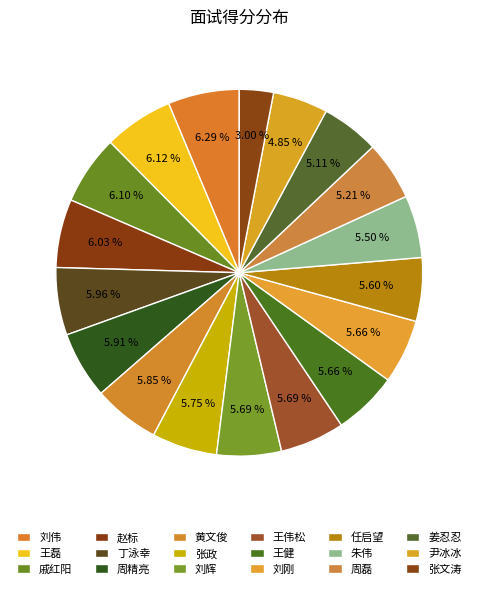

Rank the categories by value from highest to lowest.

刘伟, 王磊, 戚红阳, 赵标, 丁泳幸, 周精亮, 黄文俊, 张政, 刘辉, 王伟松, 王健, 刘刚, 任启望, 朱伟, 周磊, 姜忍忍, 尹冰冰, 张文涛